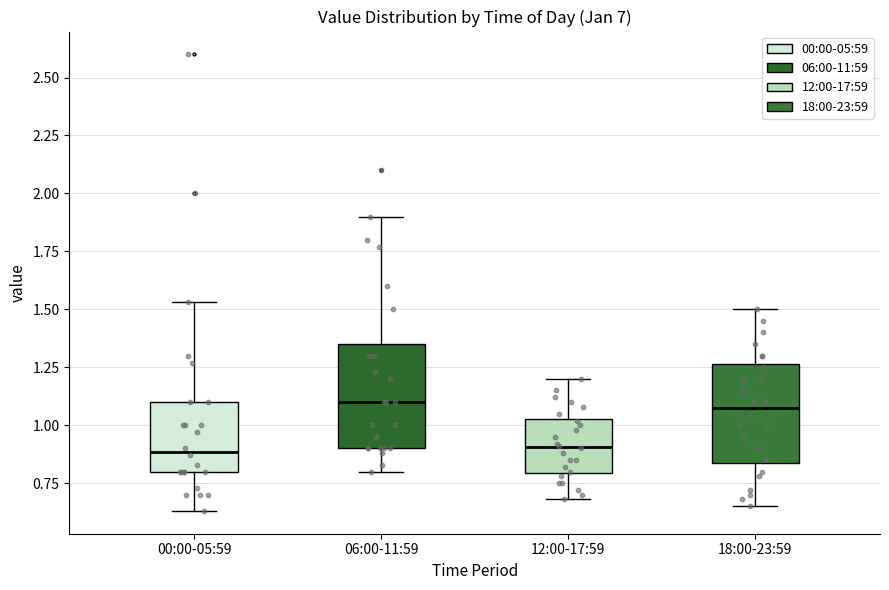

Where does the median line of the box for 18:00-23:59 sit on the y-axis? The values are not printed on the chart, so give them approximately, as read against the axis.

1.10